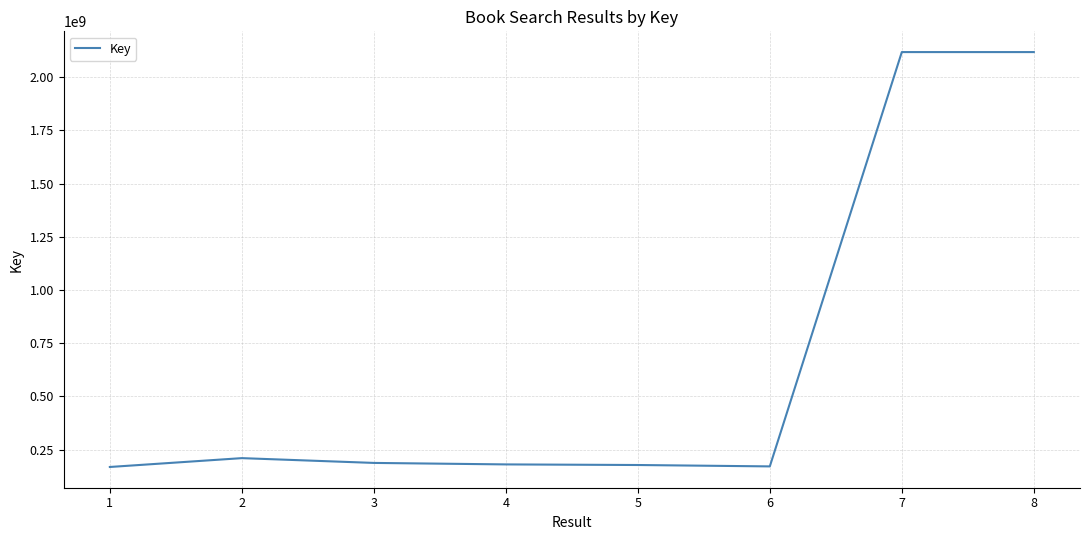

Count the number of categories in the chart.

8